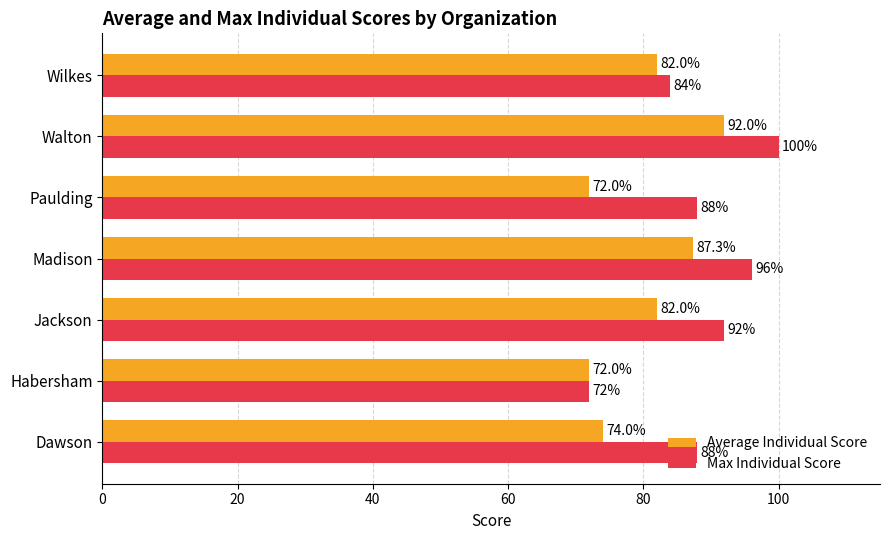

List the series in order of their peak value, lowest first.

Average Individual Score, Max Individual Score